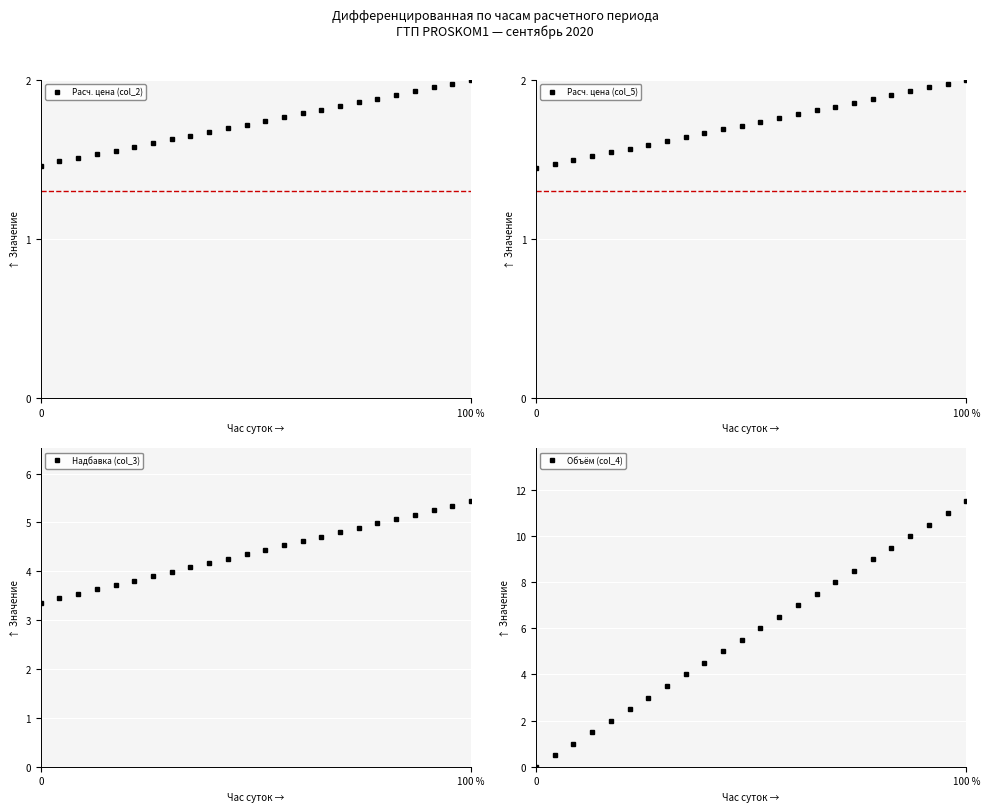

What is the minimum value for Надбавка (col_3)?

3.4